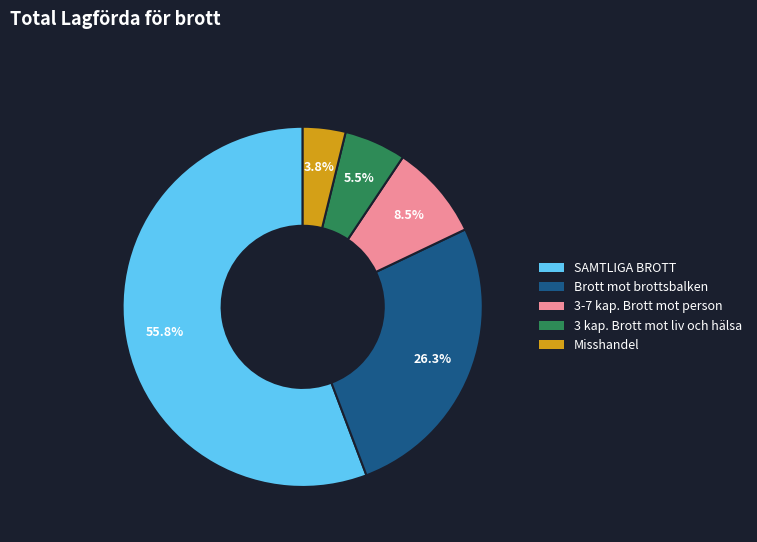

Which has a higher value, Brott mot brottsbalken or SAMTLIGA BROTT?

SAMTLIGA BROTT